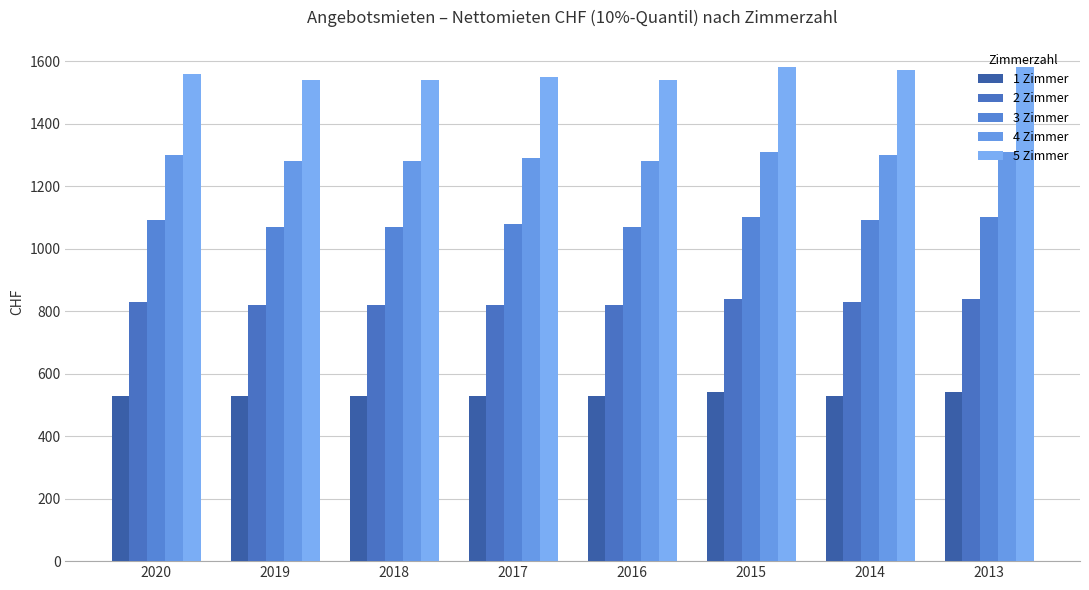

What is the sum of all 4 Zimmer values?

10350